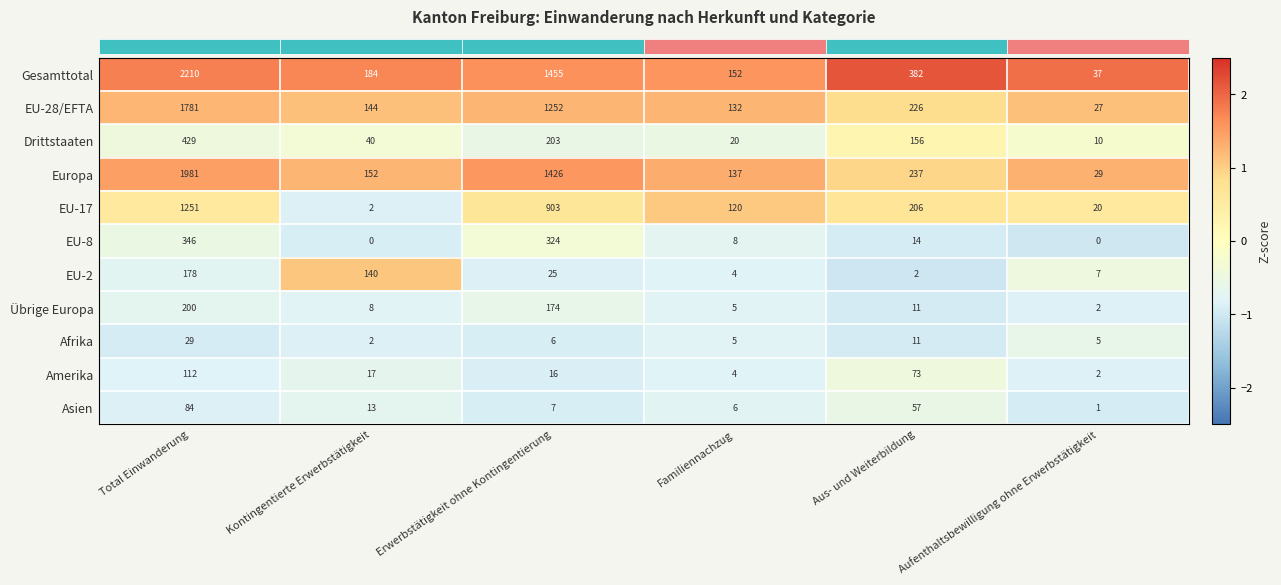

Between Kontingentierte Erwerbstätigkeit and Aufenthaltsbewilligung ohne Erwerbstätigkeit, which series saw the biggest shift?

Gesamttotal